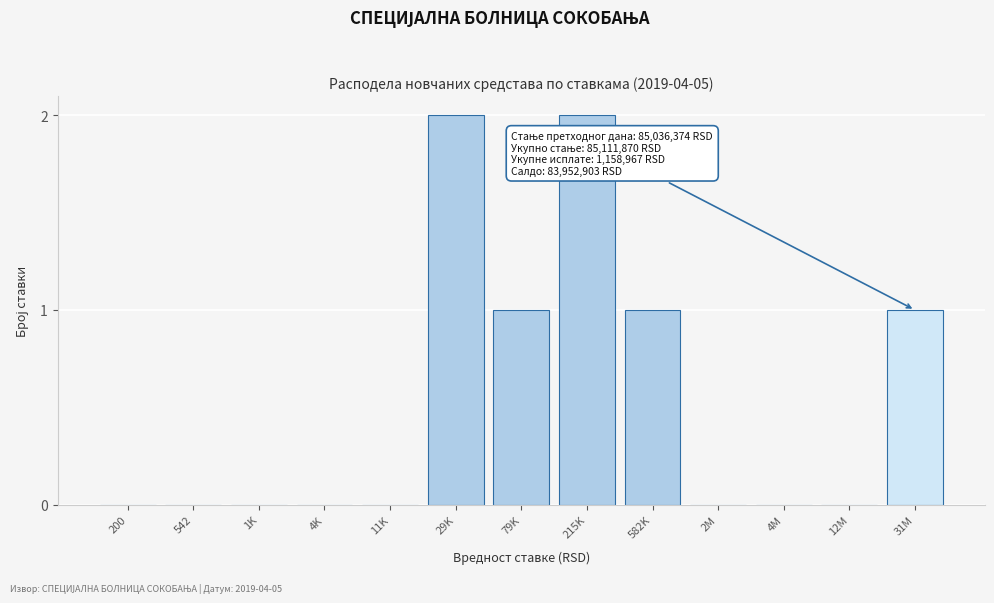

Reading left to right, extract all data points from this chart.

200=0	542=0	1K=0	4K=0	11K=0	29K=2	79K=1	215K=2	582K=1	2M=0	4M=0	12M=0	31M=1